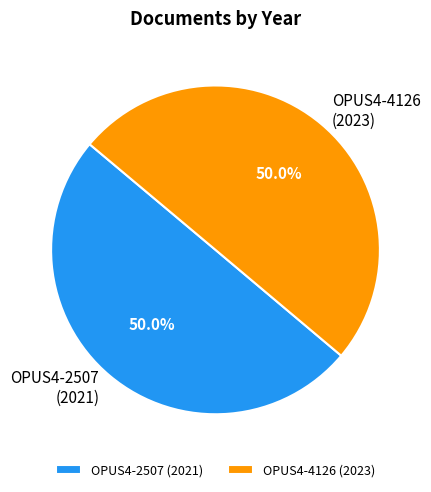

Approximately how many times larger is the value at OPUS4-4126 (2023) compared to OPUS4-2507 (2021)?

1.0